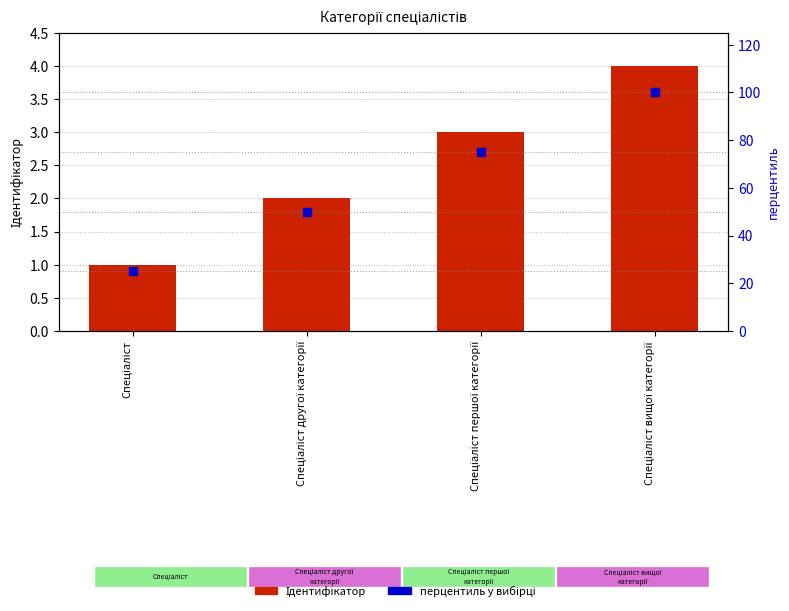

Which series has the largest total across all categories?

перцентиль у вибірці